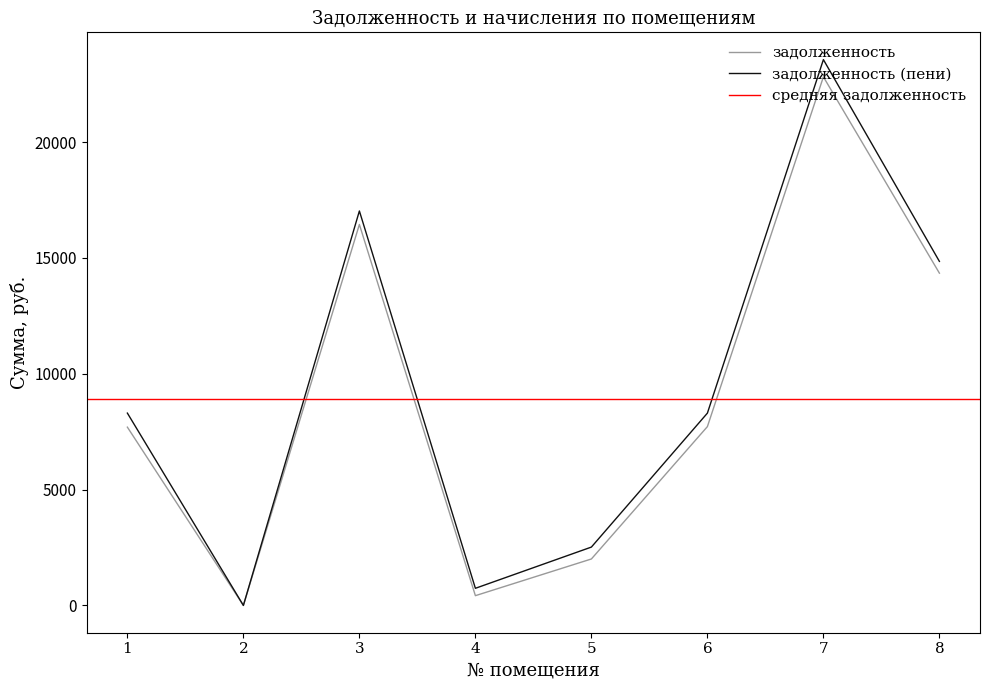

Reading left to right, what are all the values shown in this chart?

задолженность: 7694.9	0.0	16443.8	421.4	2005.2	7718.1	22814.4	14342.3
задолженность (пени): 8301.2	0.0	17026.0	739.5	2518.6	8300.2	23558.4	14850.1